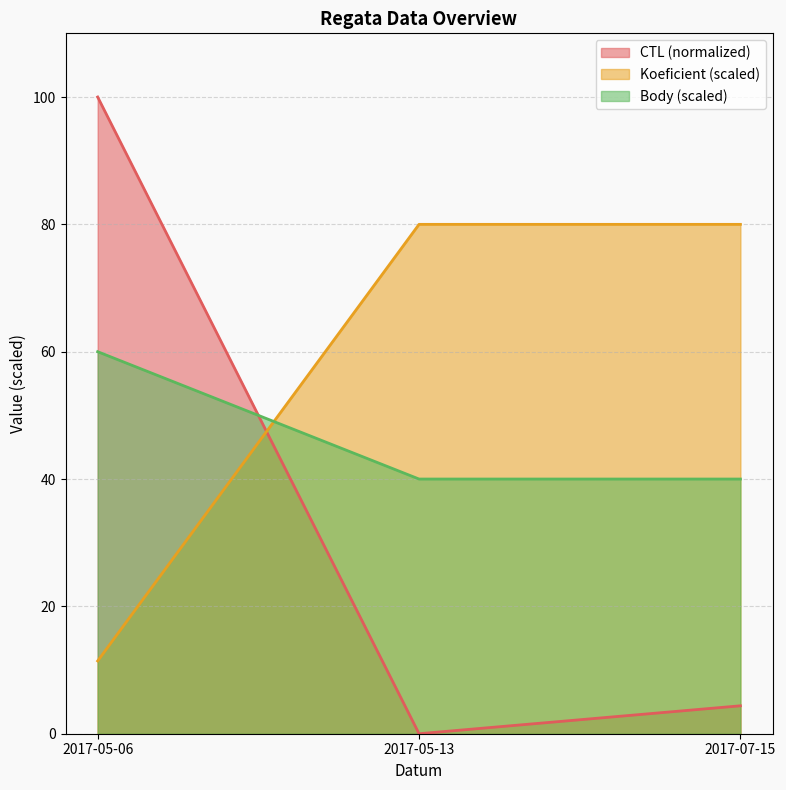

Reading left to right, transcribe all the data shown in this chart.

CTL: 100.0	0.0	4.4
Koeficient: 11.4	80.0	80.0
Body: 60.0	40.0	40.0